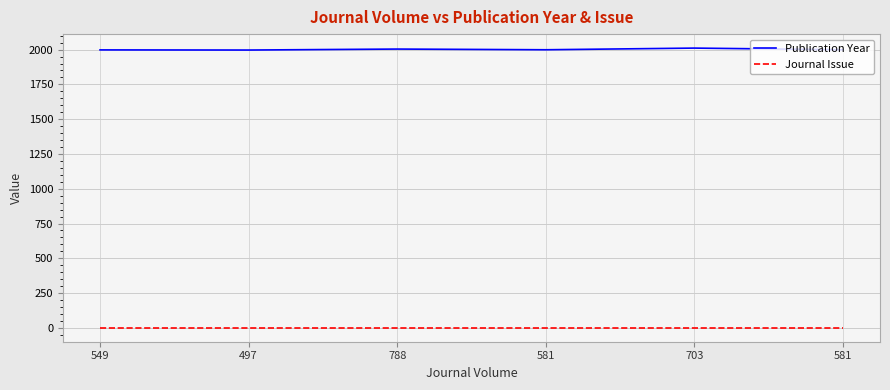

True or false: Publication Year and Journal Issue cross at least once.

False